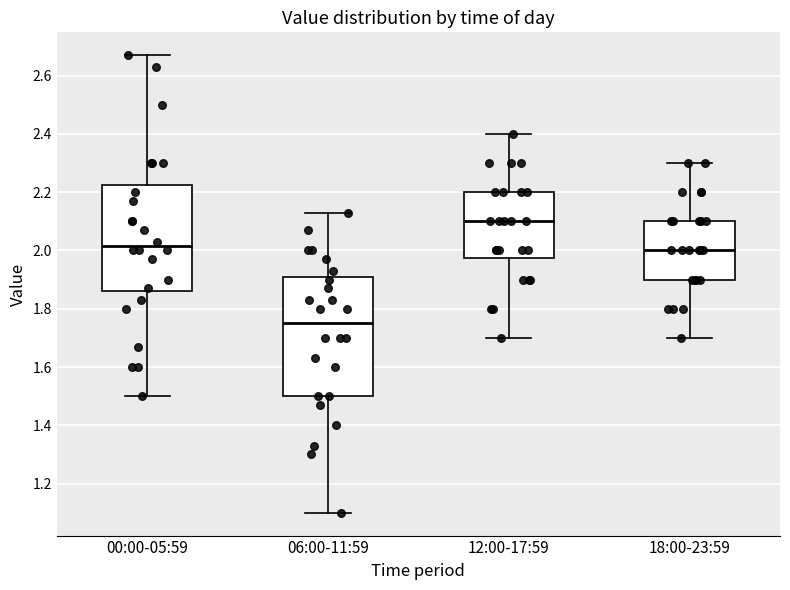

Which box's median line is the highest?

12:00-17:59